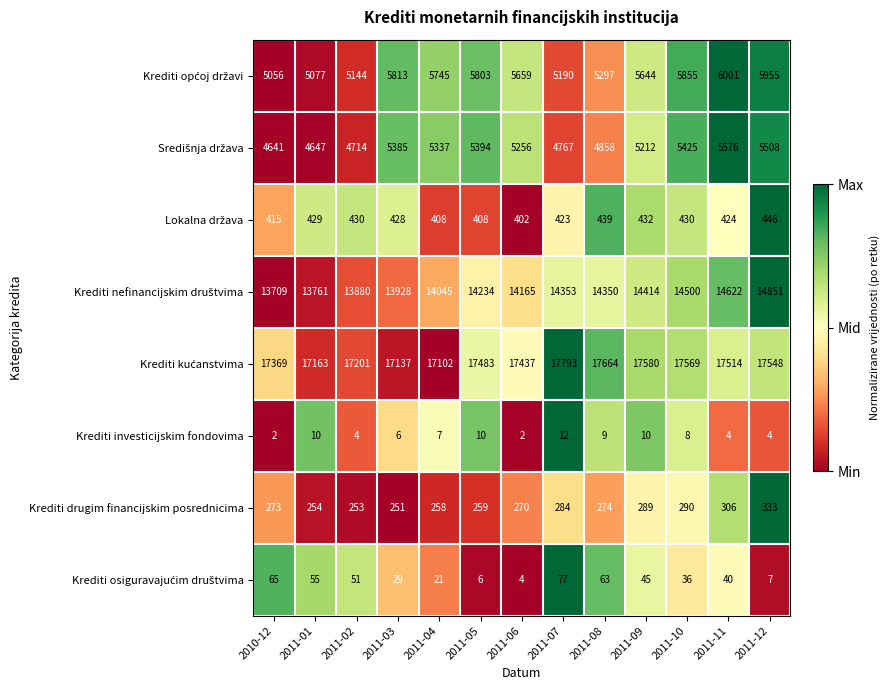

What is the difference between the Krediti drugim financijskim posrednicima values at 2011-09 and 2011-02?

36